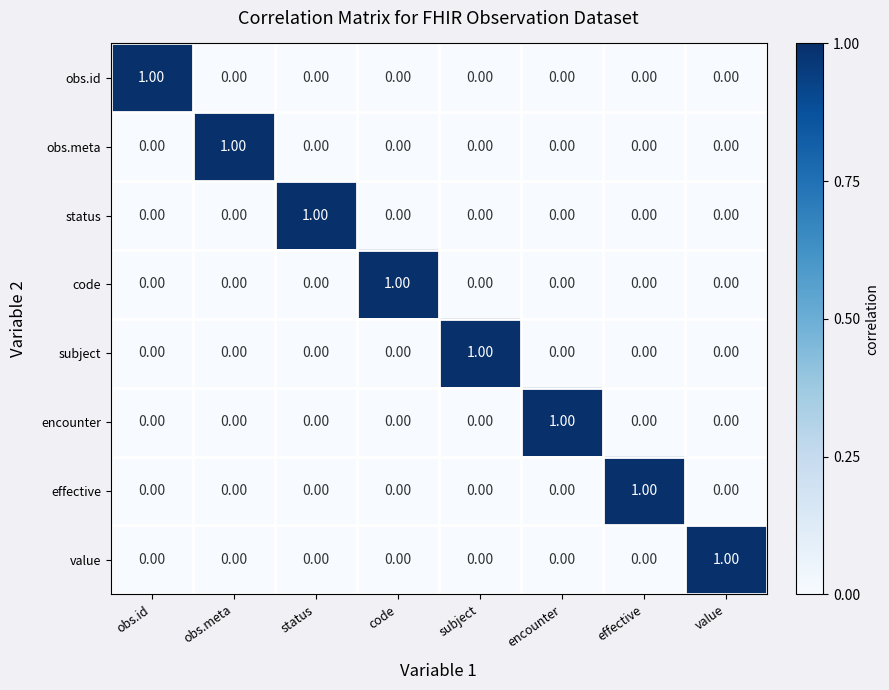

At which label does effective reach its peak?

effective